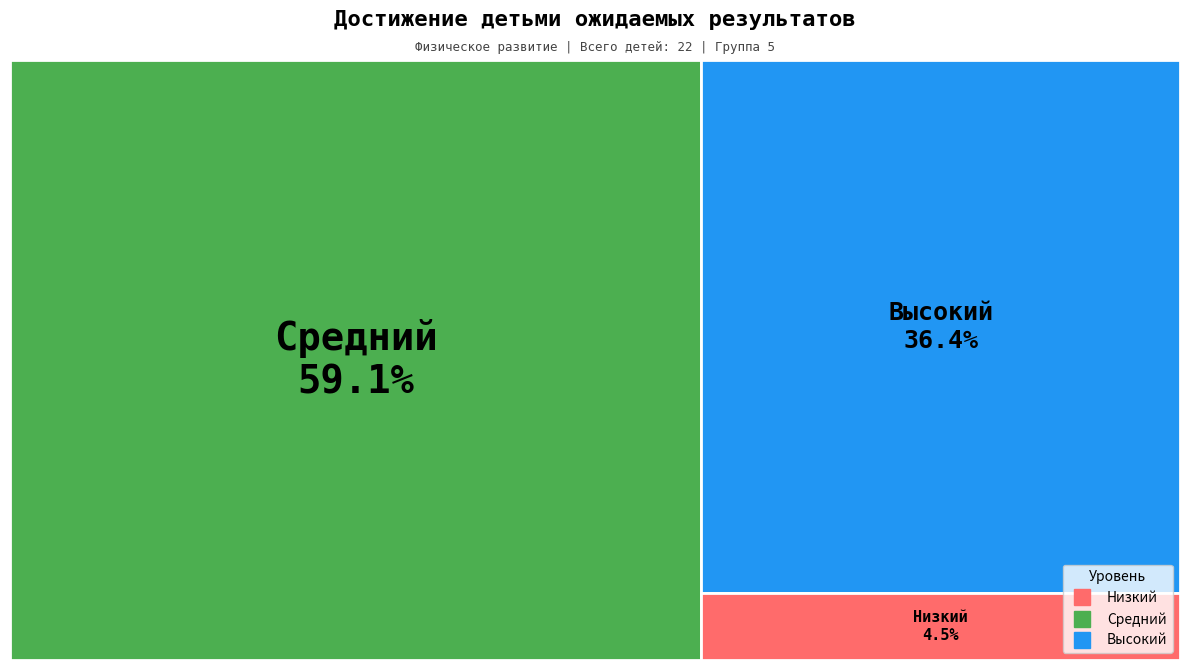

Rank the categories by value from highest to lowest.

Средний, Высокий, Низкий